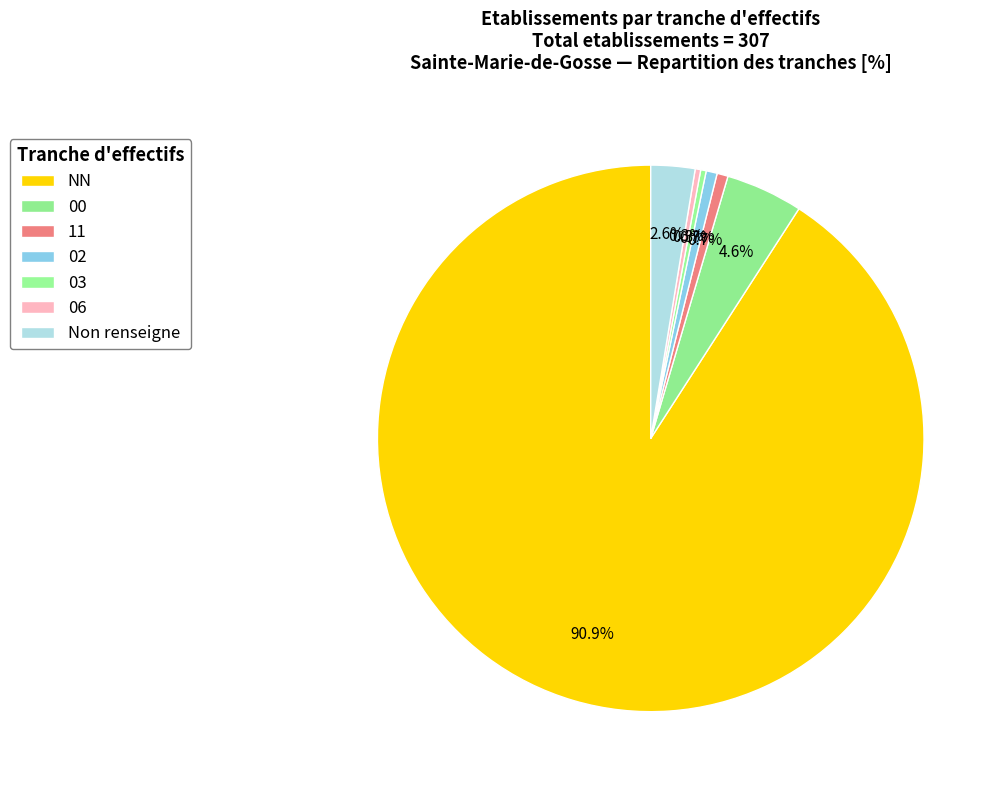

How many slices are in this pie chart?

7